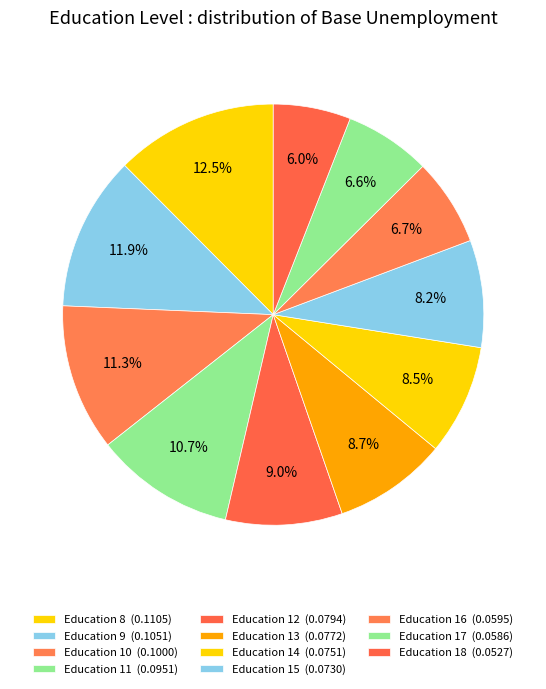

How many slices are in this pie chart?

11